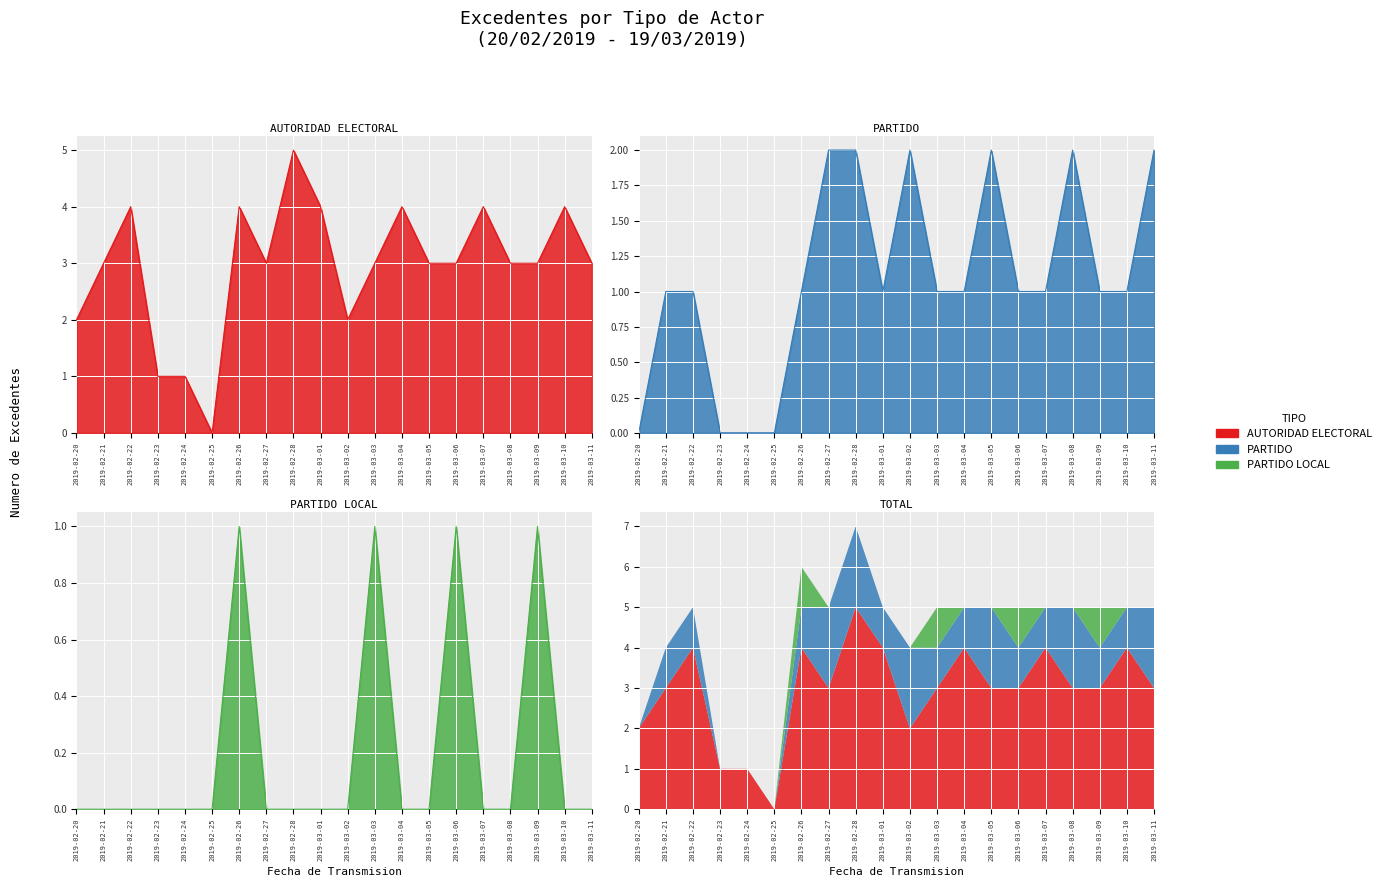

List the series in order of their overall mean, highest first.

AUTORIDAD ELECTORAL, PARTIDO, PARTIDO LOCAL